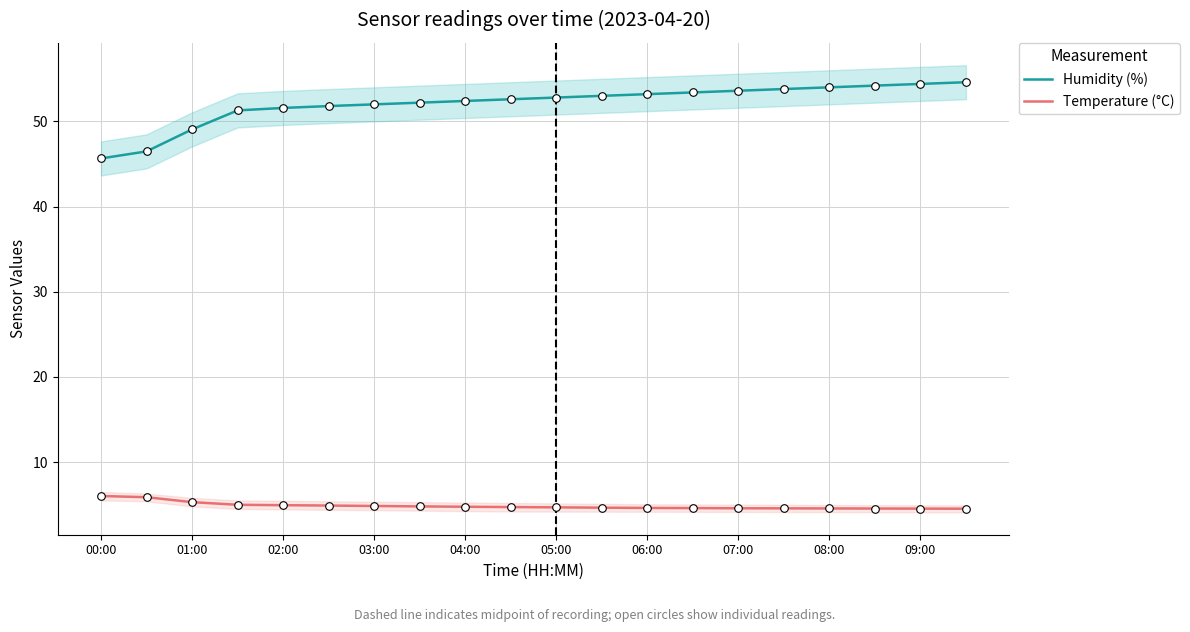

True or false: Temperature (°C) and Humidity (%) cross at least once.

False